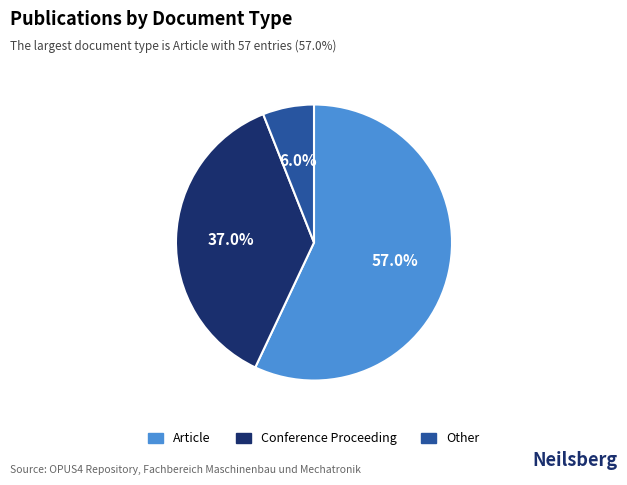

The Other slice represents 16% of the pie. True or false?

False